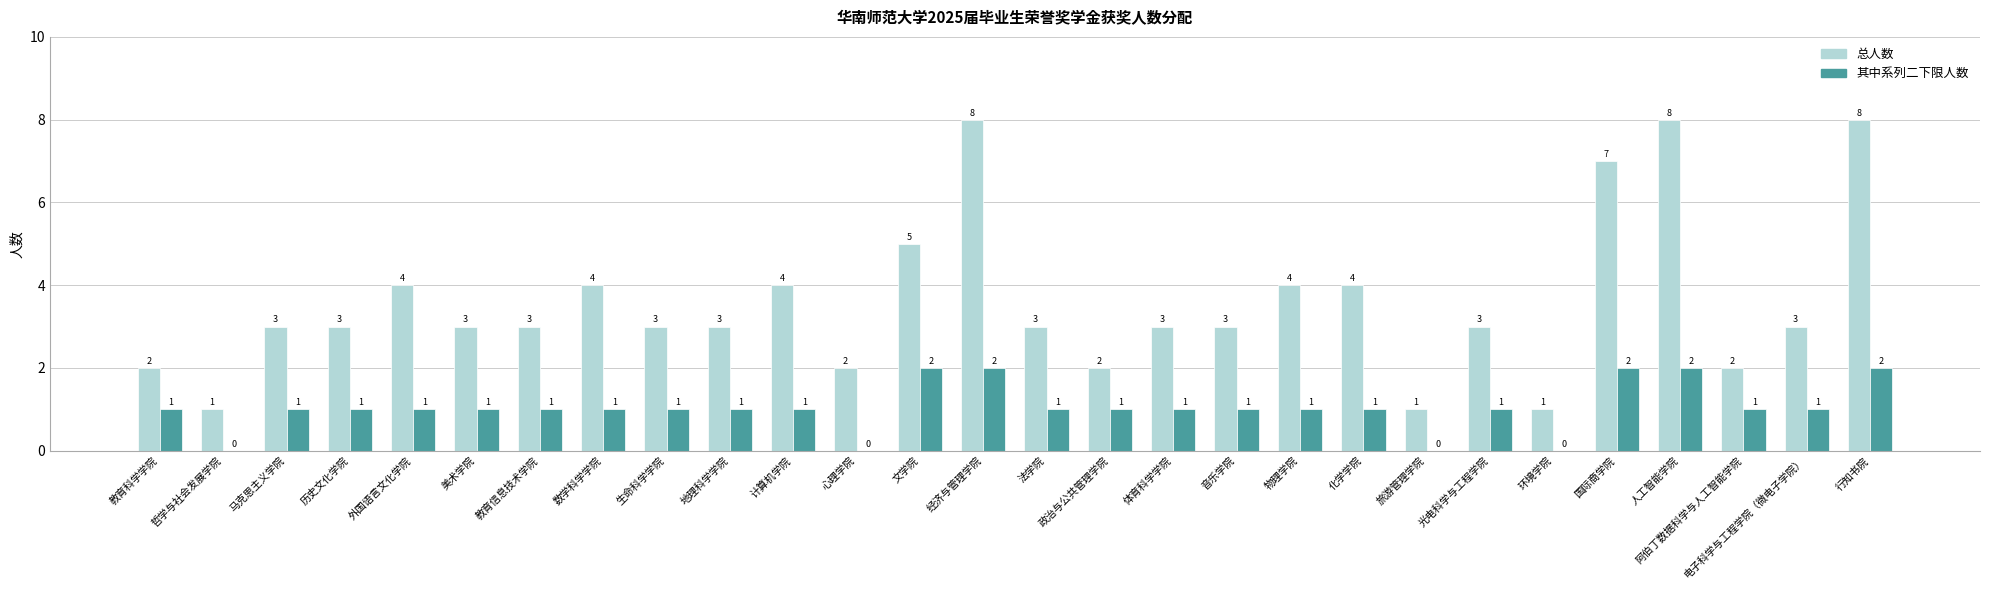

True or false: 总人数 has a value of 8 at 人工智能学院.

True